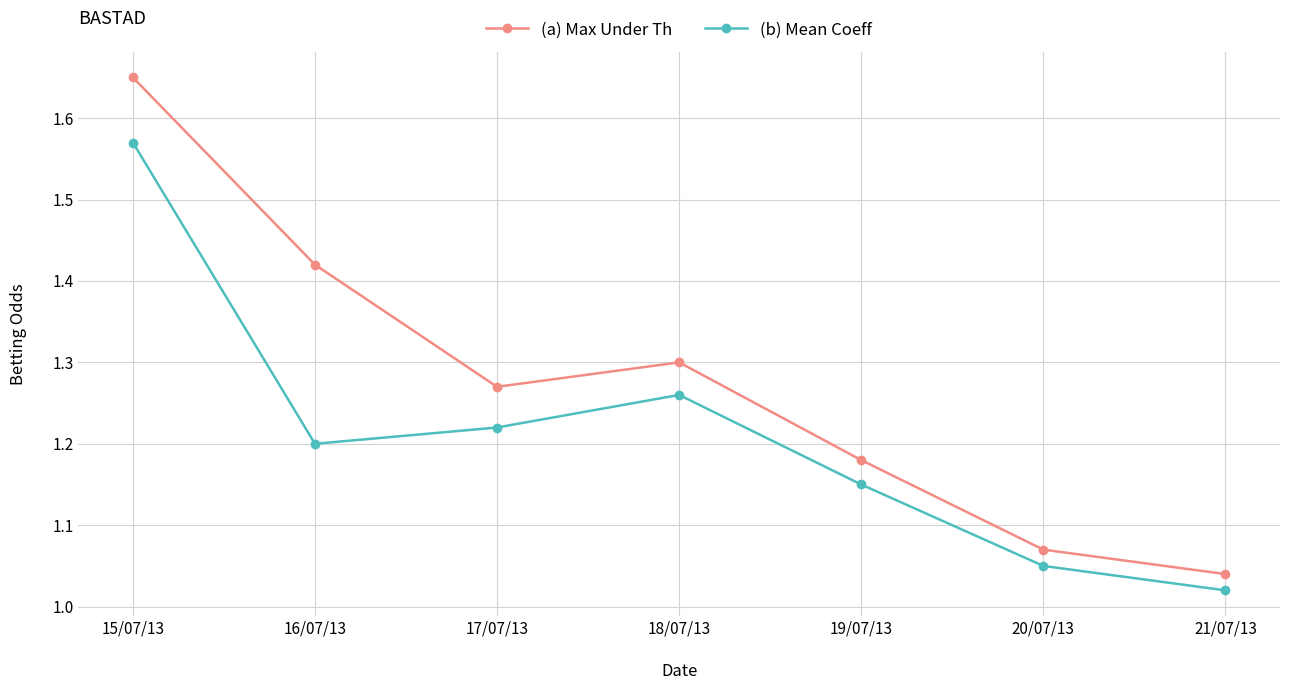

Which label corresponds to the smallest value in the chart?

21/07/13